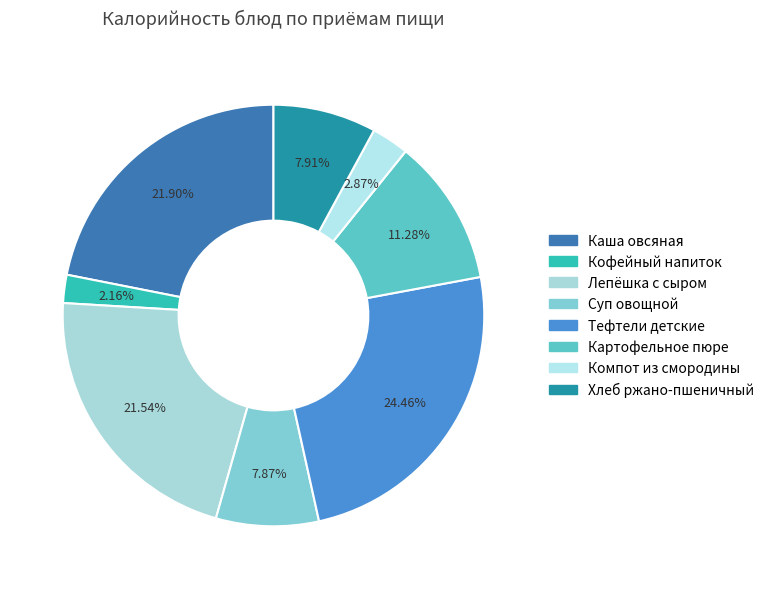

To the nearest percent, what is the difference between the Компот из смородины and Каша овсяная slice percentages?

19%